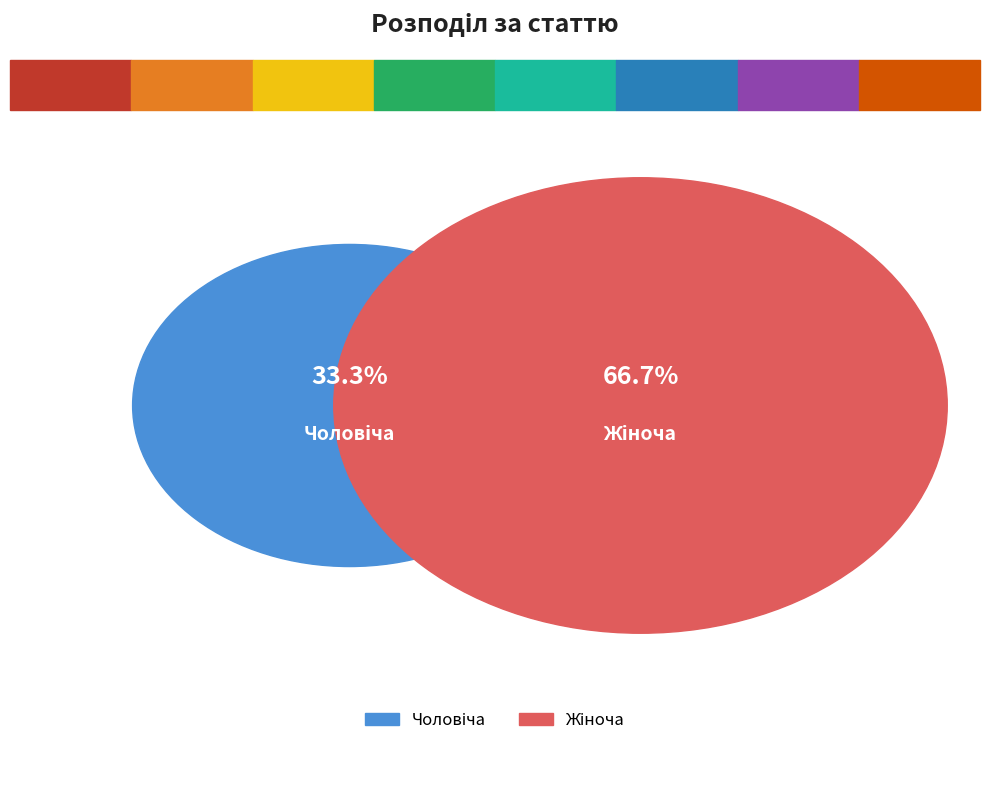

Which slice represents more than half of the pie?

Жіноча